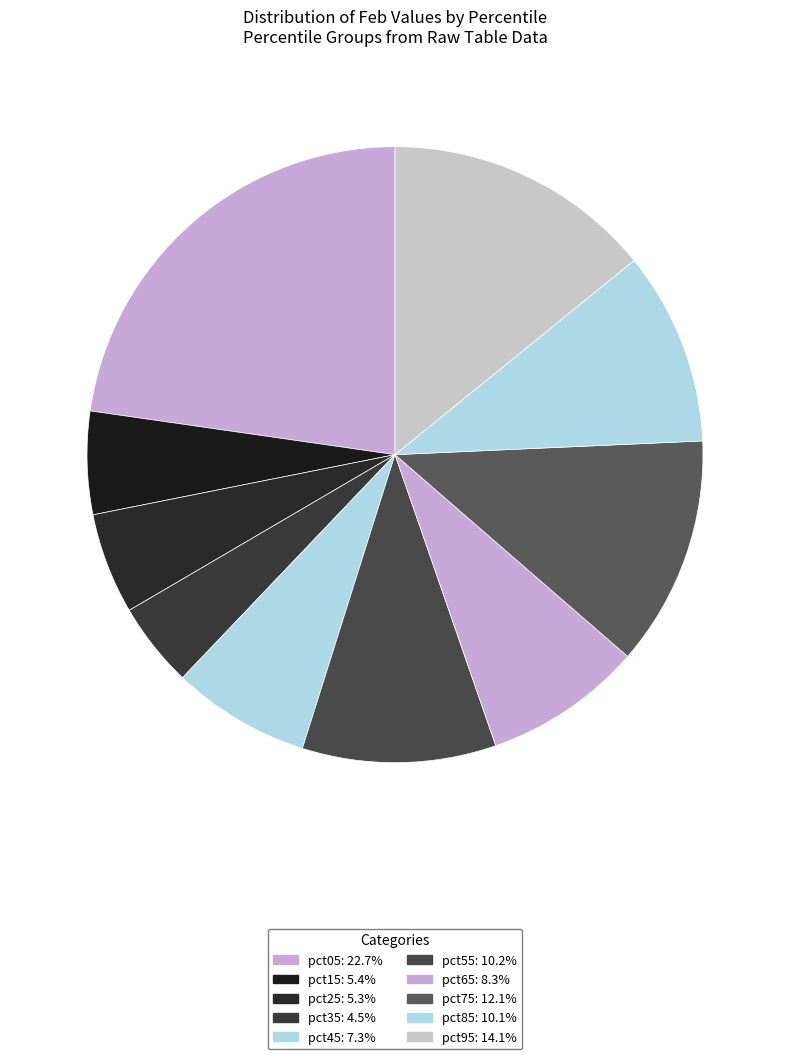

Does pct75 represent more than half of the total?

No